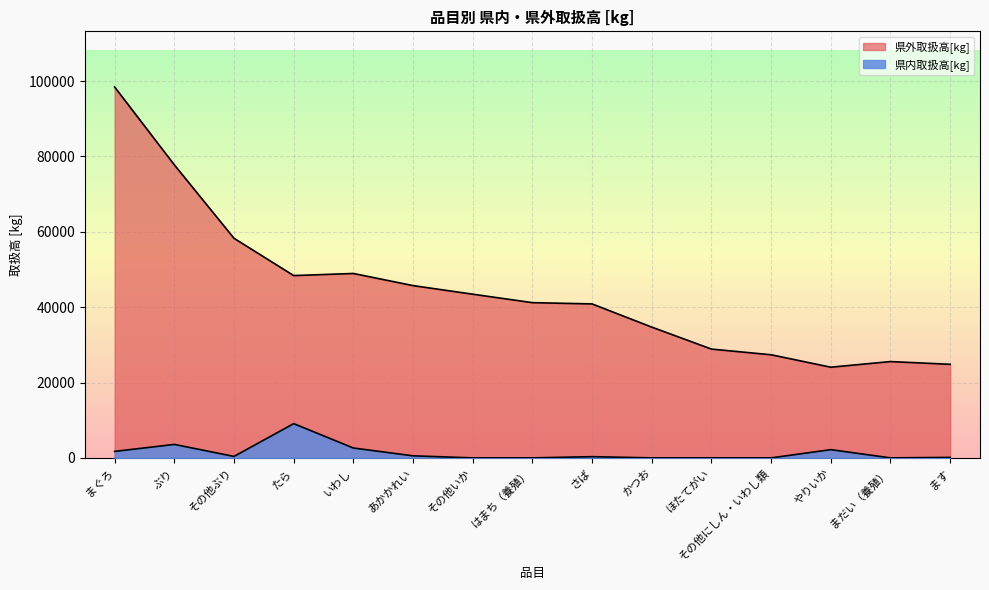

At which label does 県外取扱高[kg] first exceed 41200?

まぐろ